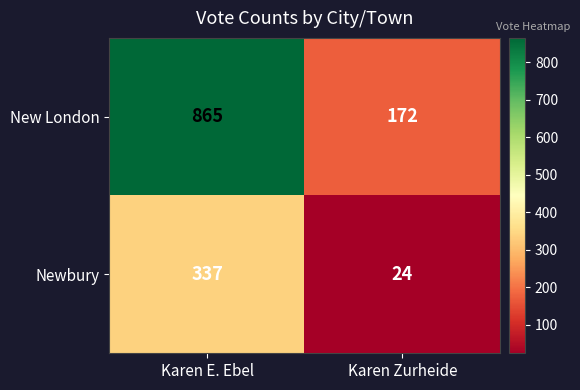

Count the number of categories in the chart.

2